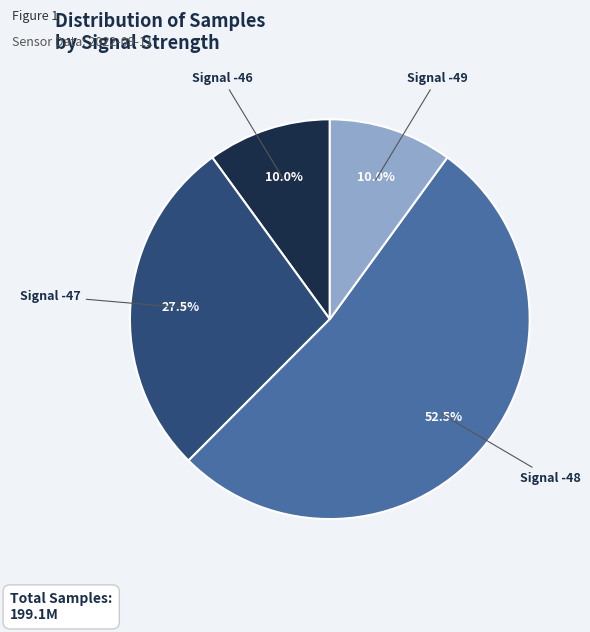

Is there any slice that represents more than half of the pie?

Yes